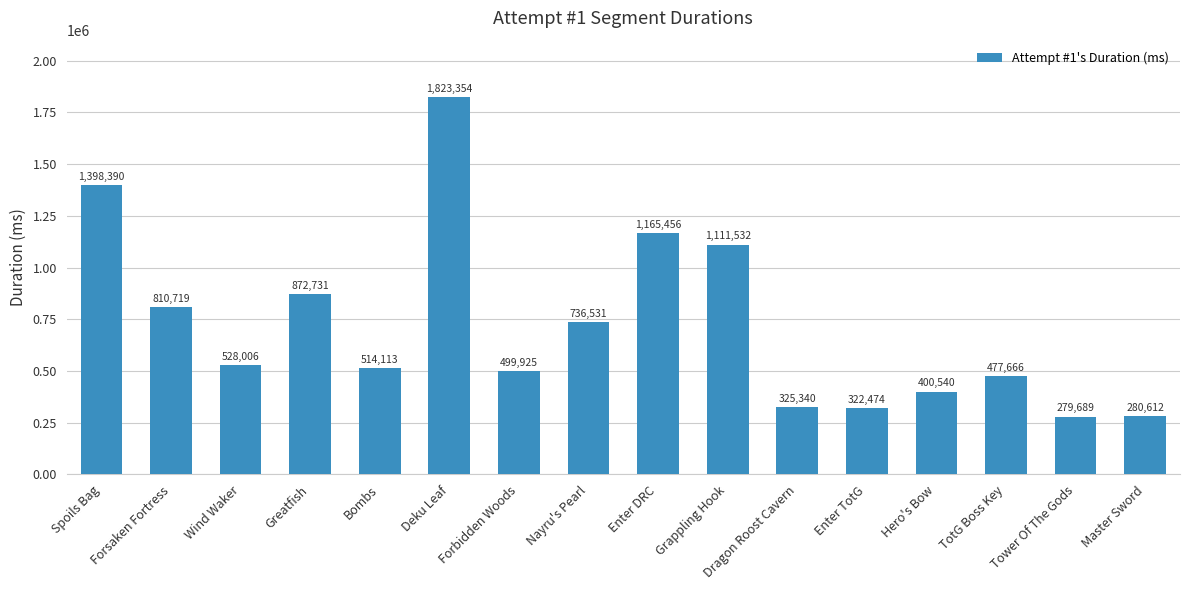

How many series are shown in this chart?

1